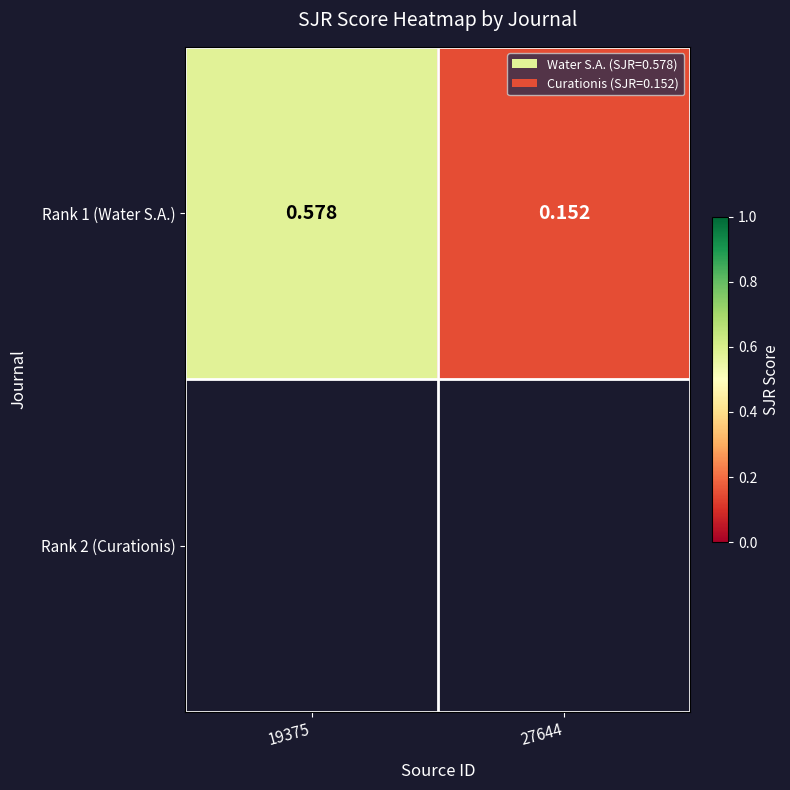

Reading left to right, what are all the values shown in this chart?

0.6	0.2